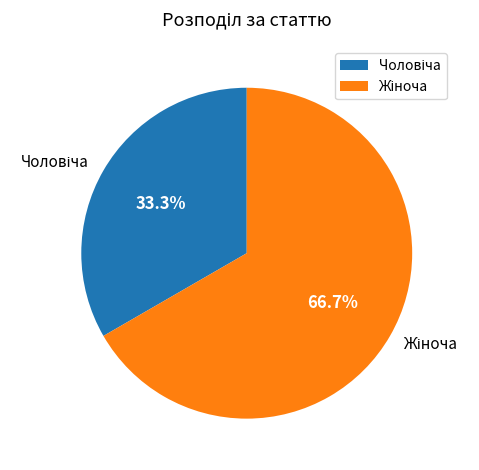

Does any single category account for the majority?

Yes